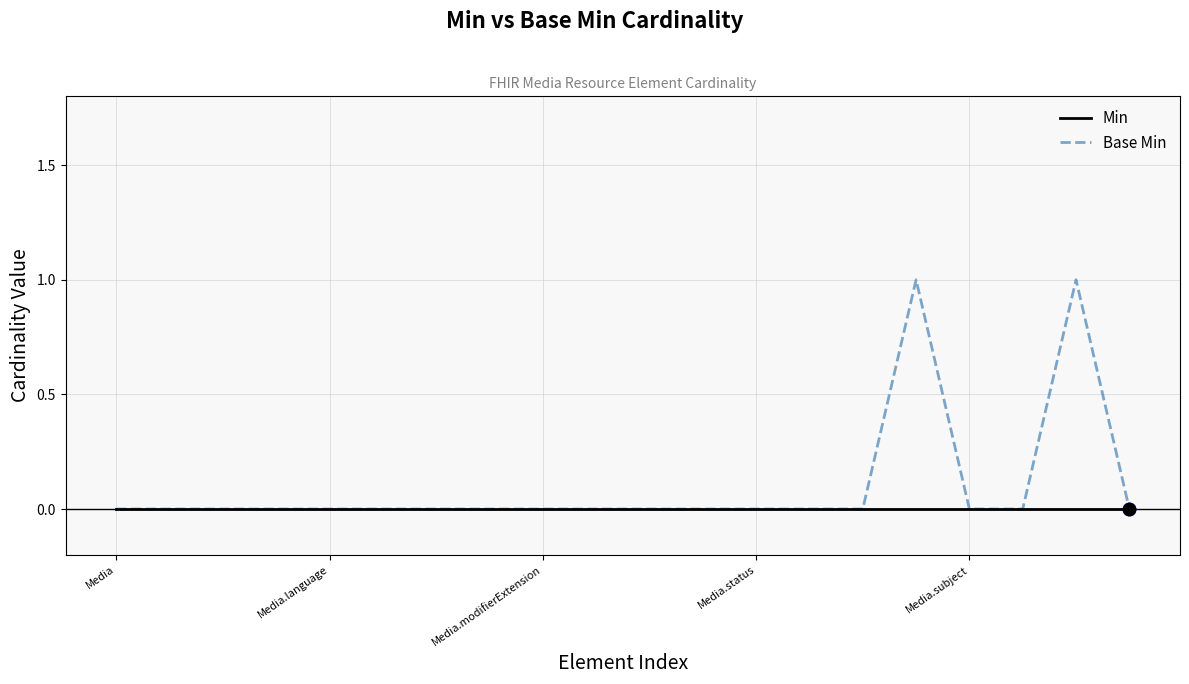

Rank the series by their average value, from highest to lowest.

Base Min, Min